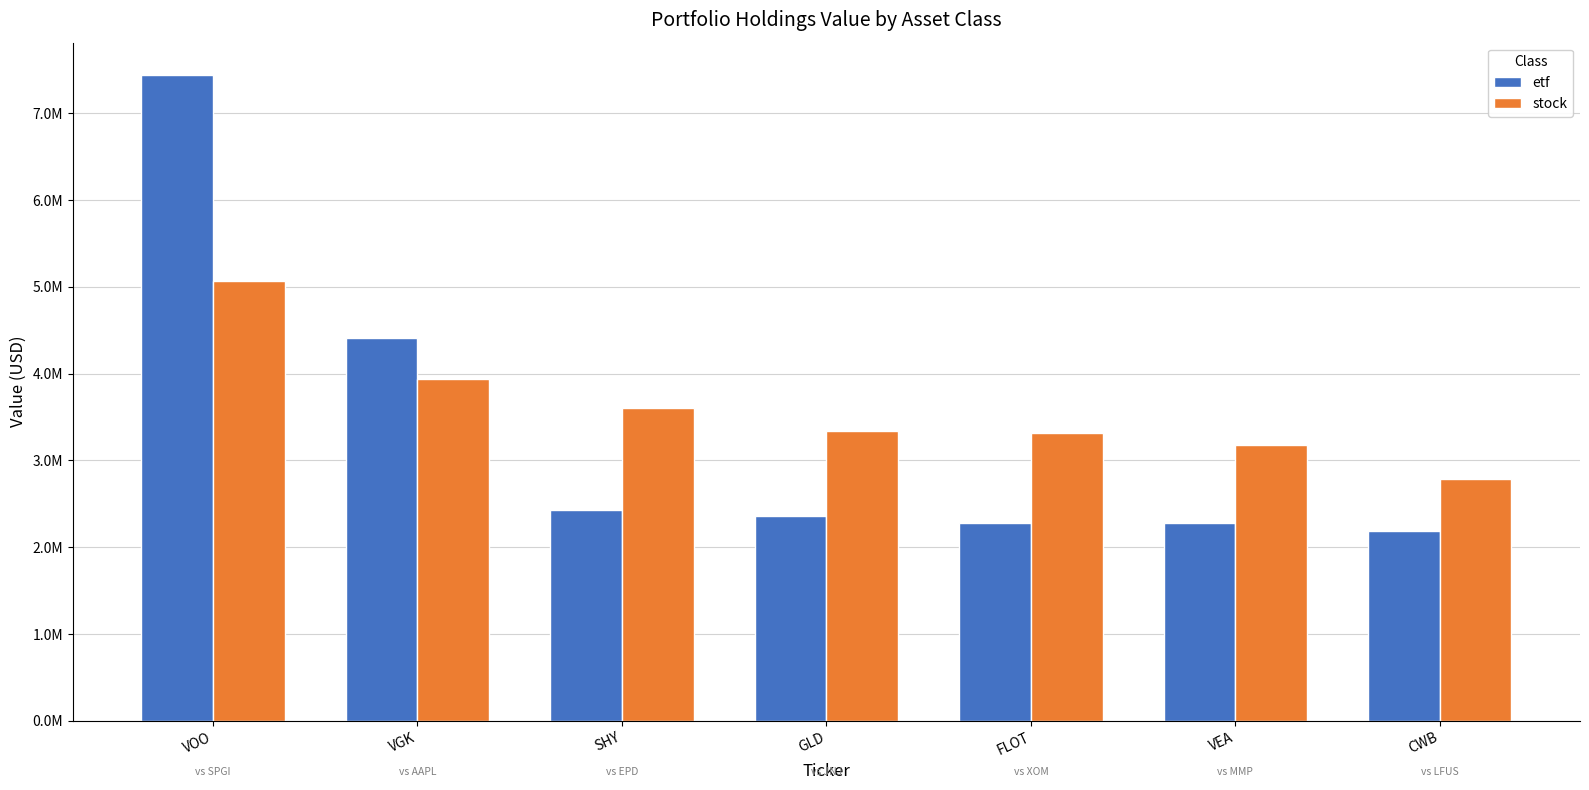

True or false: etf has a value of 3479467 at CWB.

False